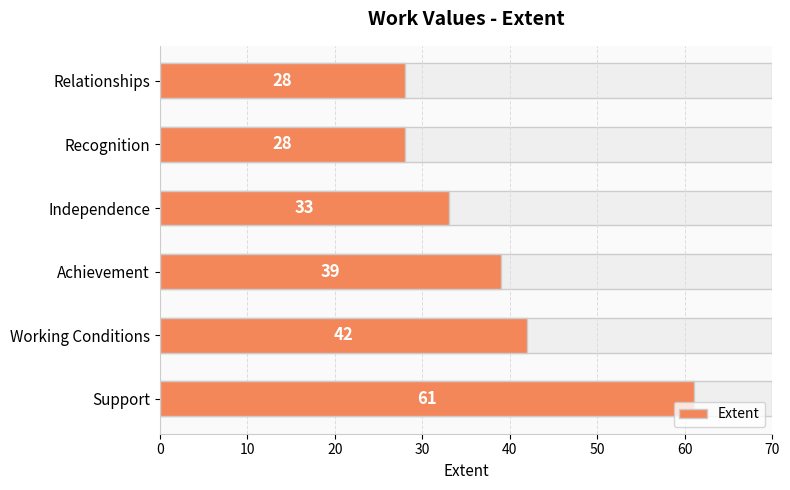

What is the difference between the maximum and minimum values?

33